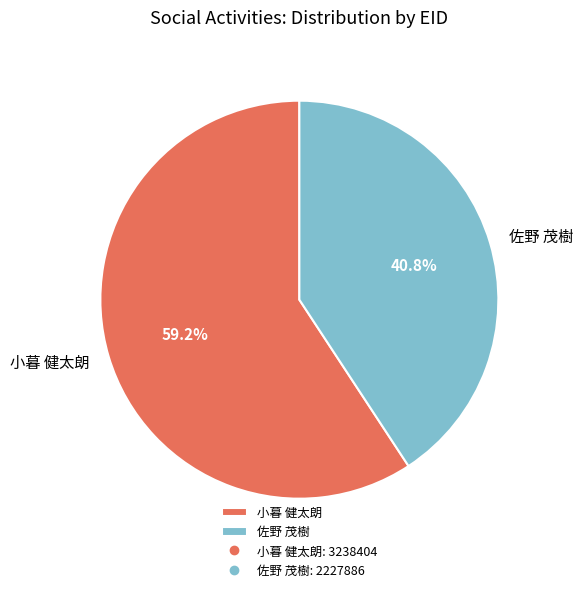

What portion of the pie excludes 佐野 茂樹?

59.2%